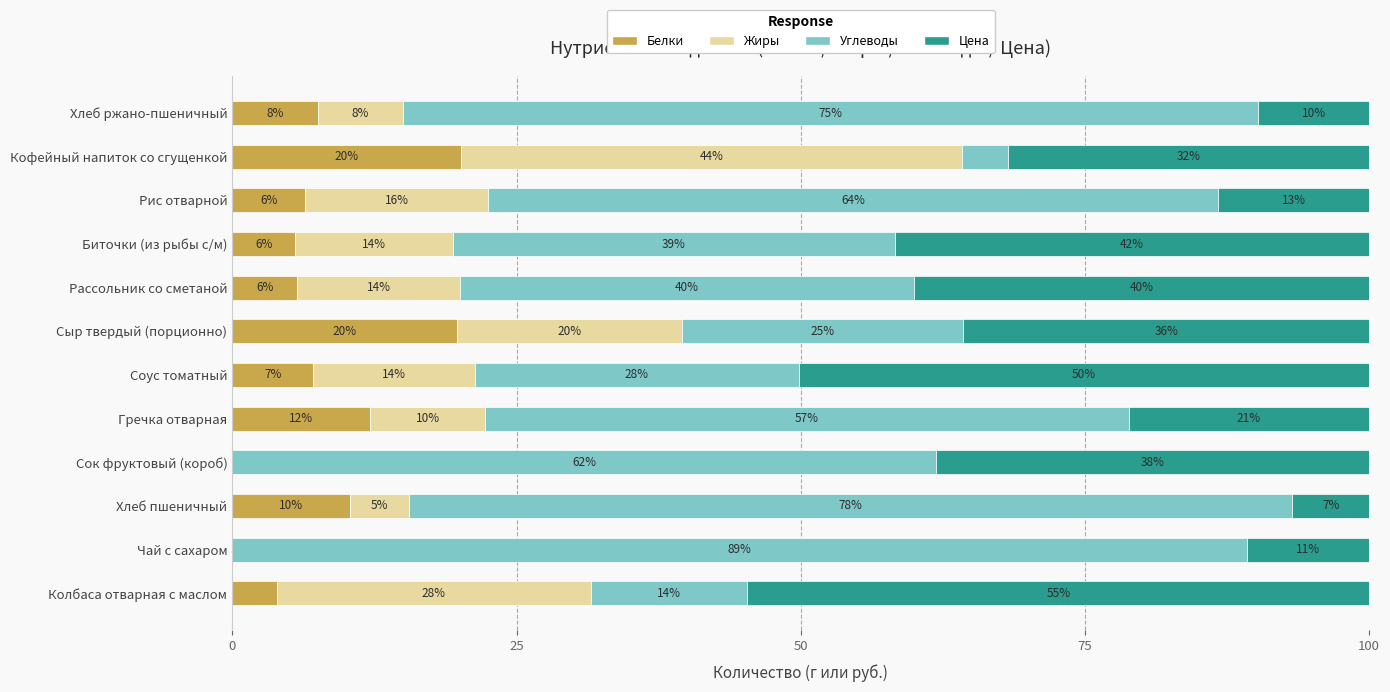

What is the difference between the second highest and minimum values in the Жиры series?

27.6